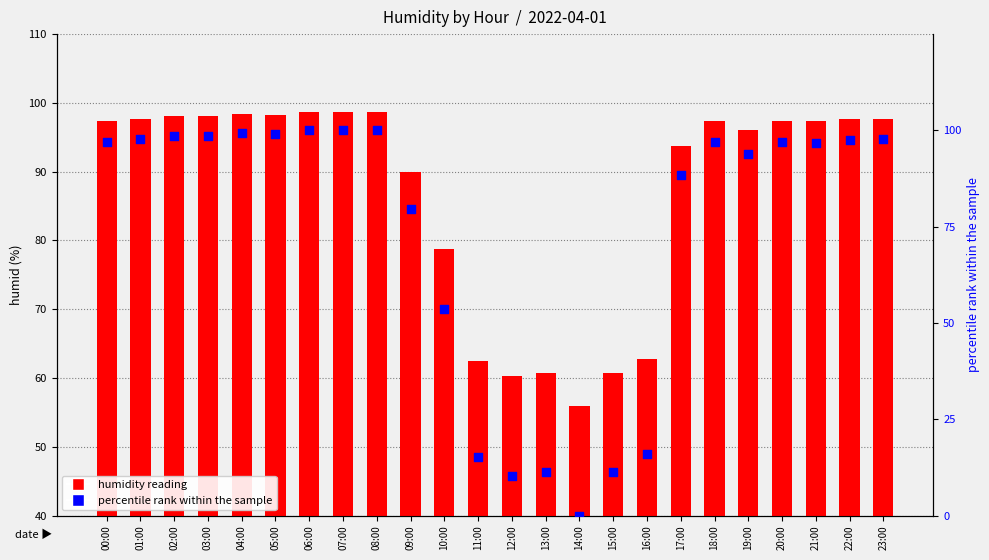

Which series contains the highest Y value?

percentile rank within the sample